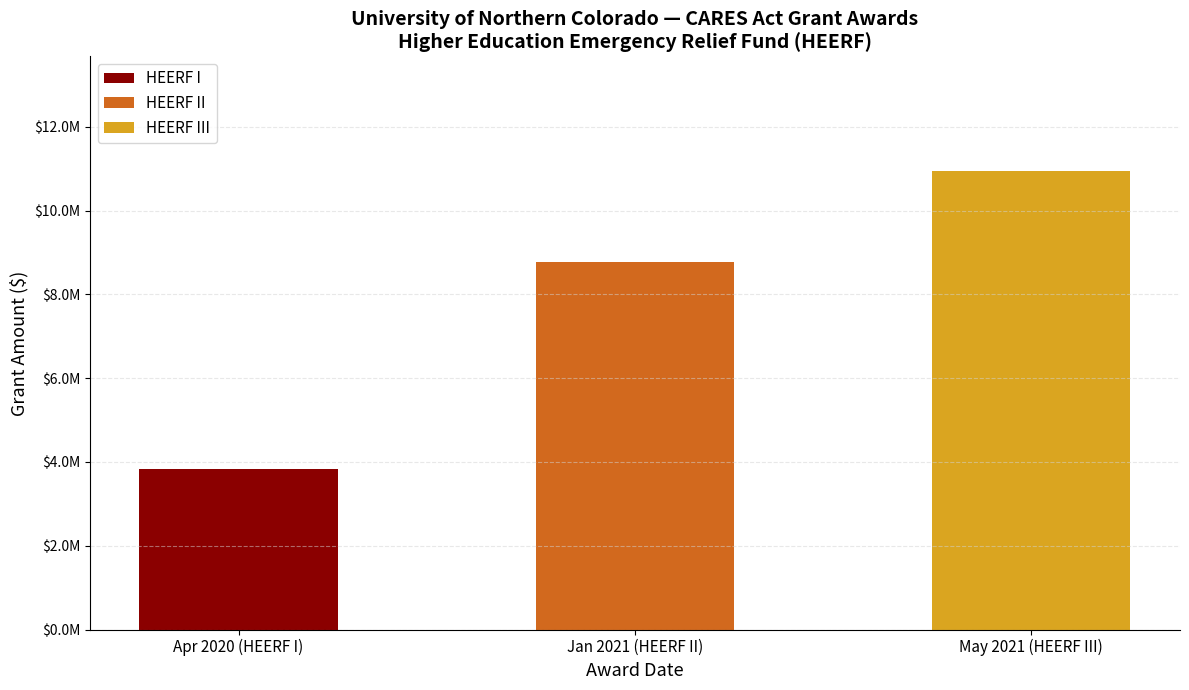

Count the HEERF II values in the range 0 to 8776642.

3